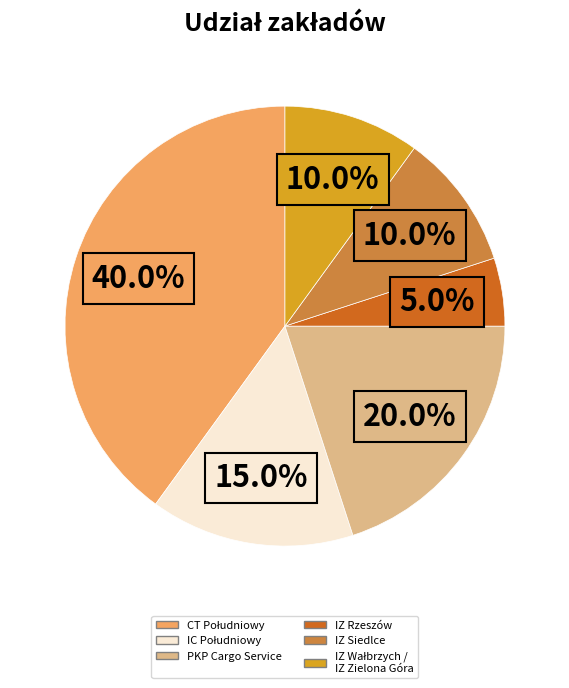

Is there a majority slice in this chart?

No